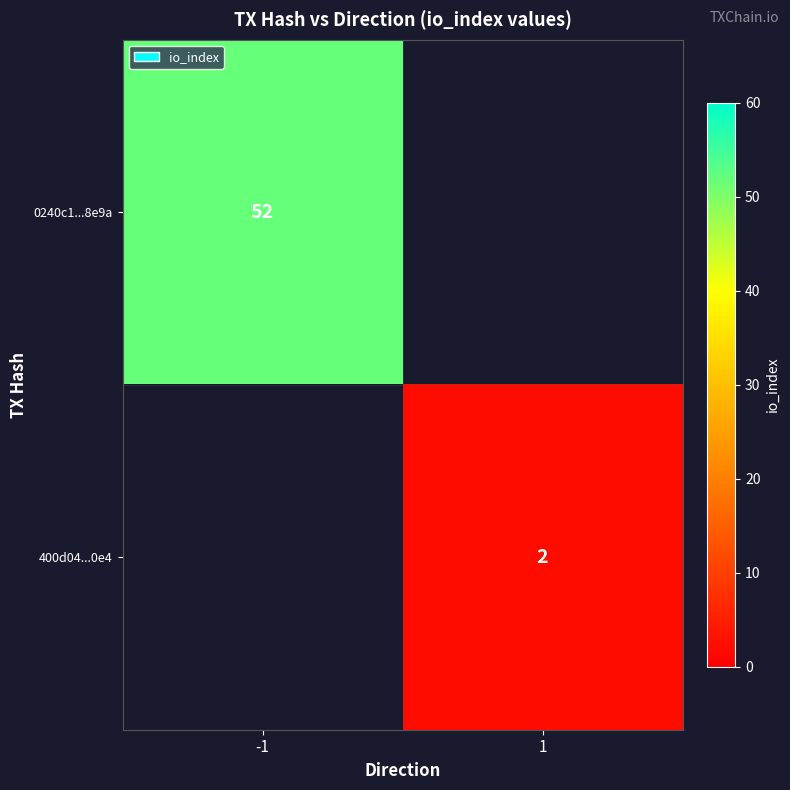

The 400d04...0e4 series shows 1 at 1. True or false?

False